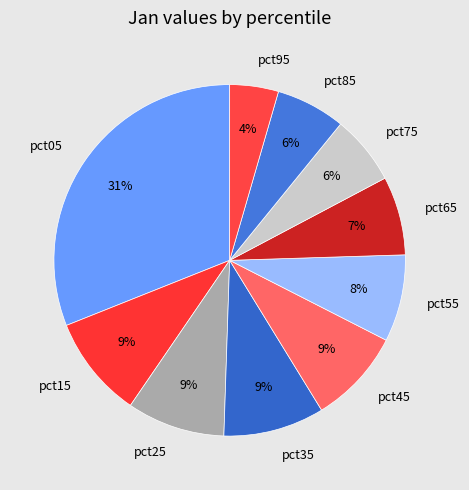

How many segments does this pie chart have?

10